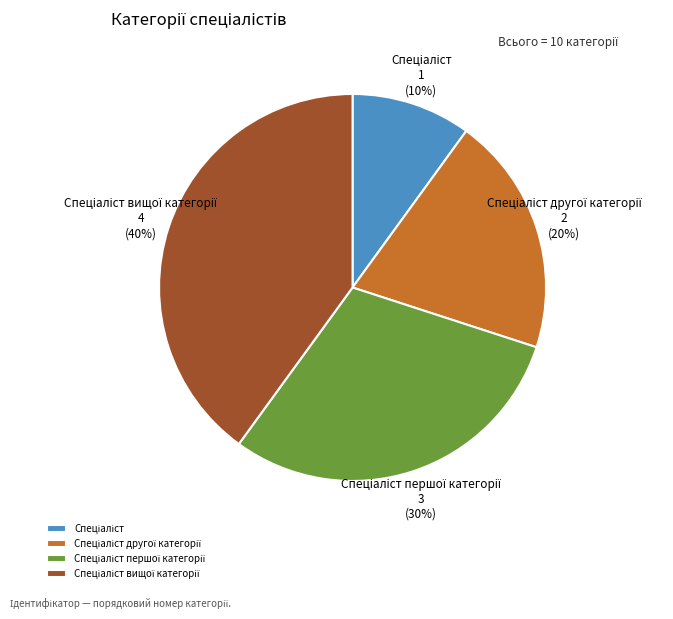

To the nearest percent, what is the average slice percentage?

25%